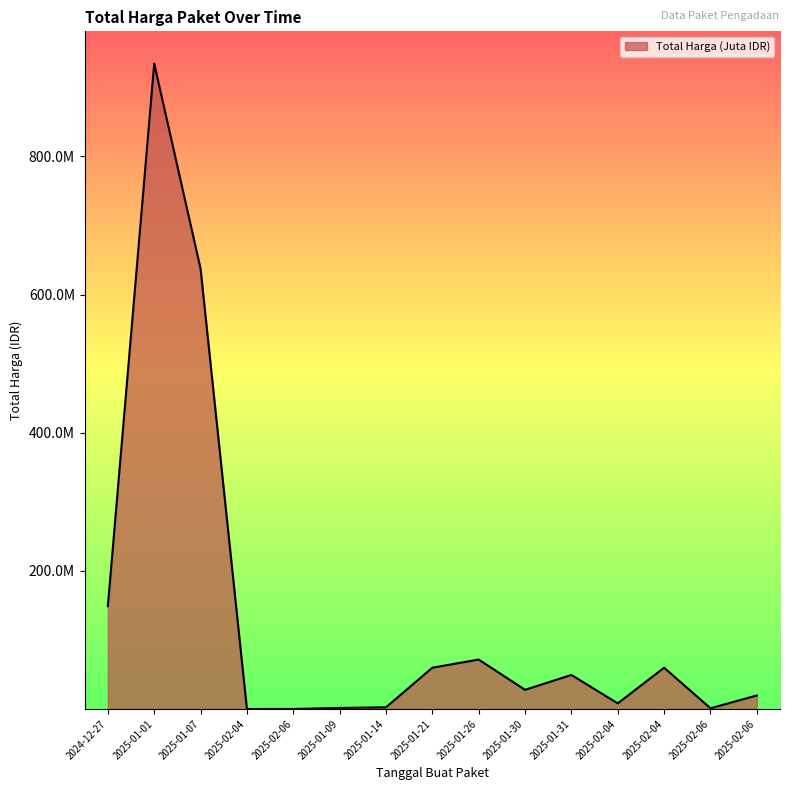

Does the chart display data point markers on the line(s)?

No